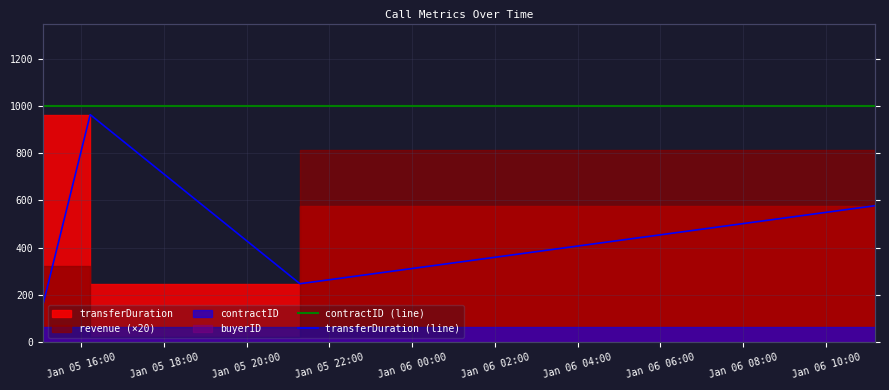

In transferDuration (line), how many points are higher than both neighbors (excluding endpoints)?

1